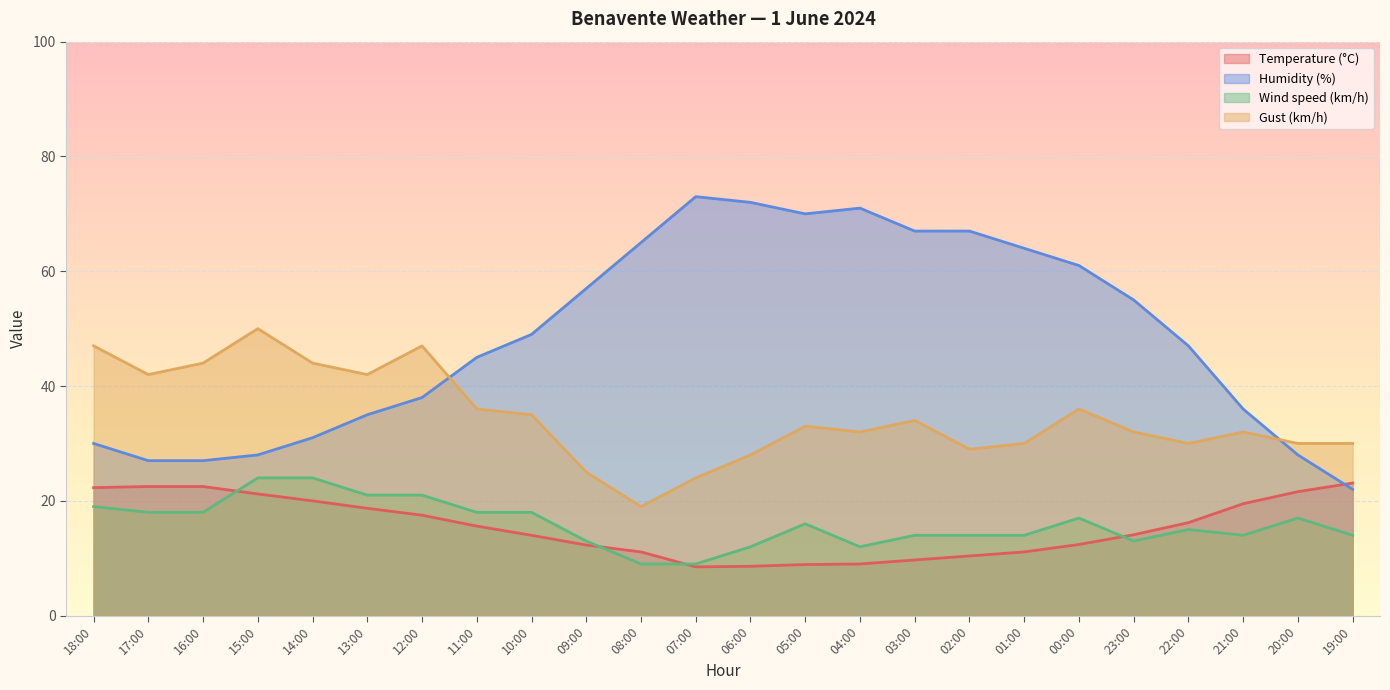

In Gust (km/h), how many points are higher than both neighbors (excluding endpoints)?

6